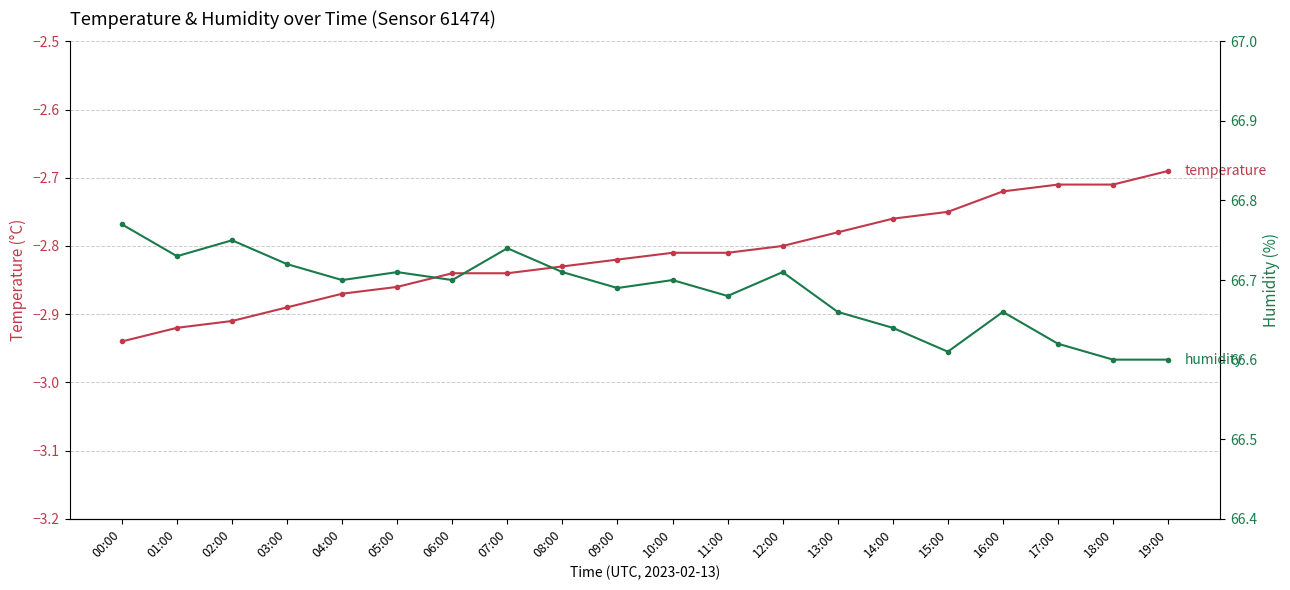

The temperature series shows -4.2 at 18:00. True or false?

False